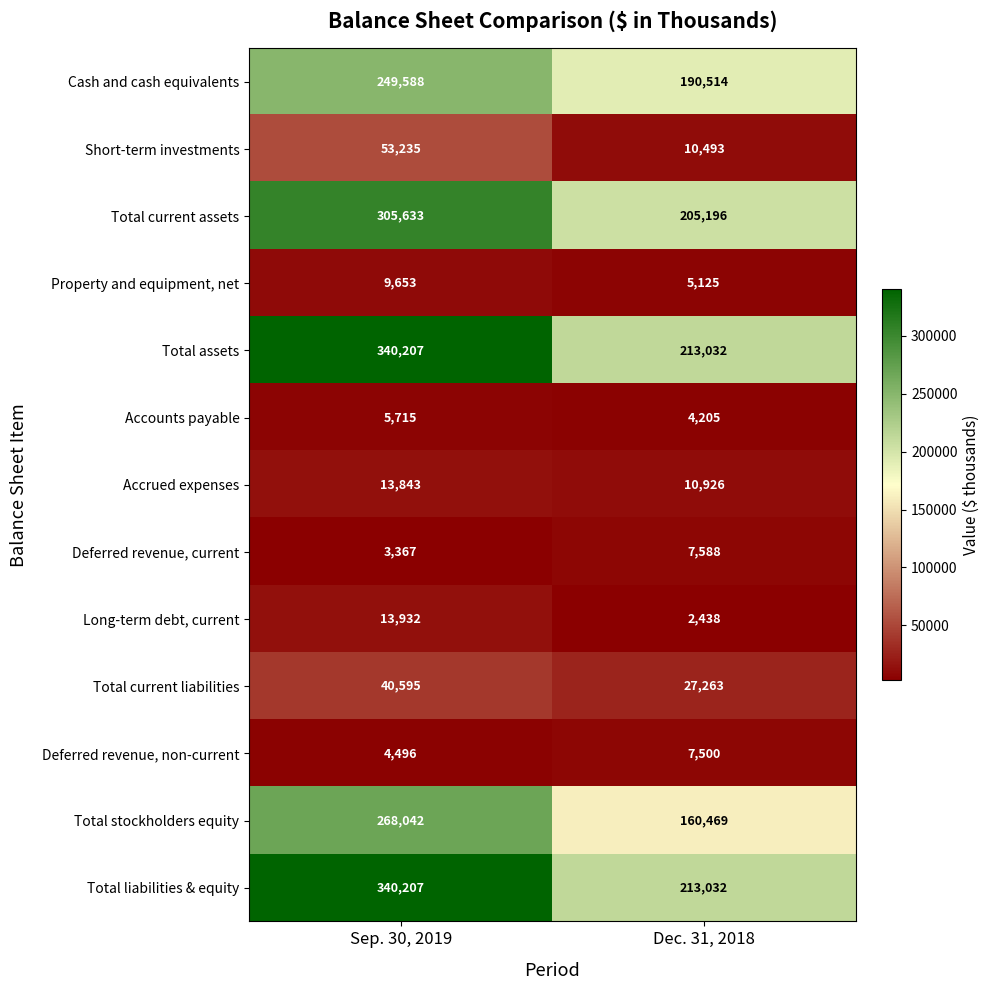

What is the lowest value of the Total assets series?

213032